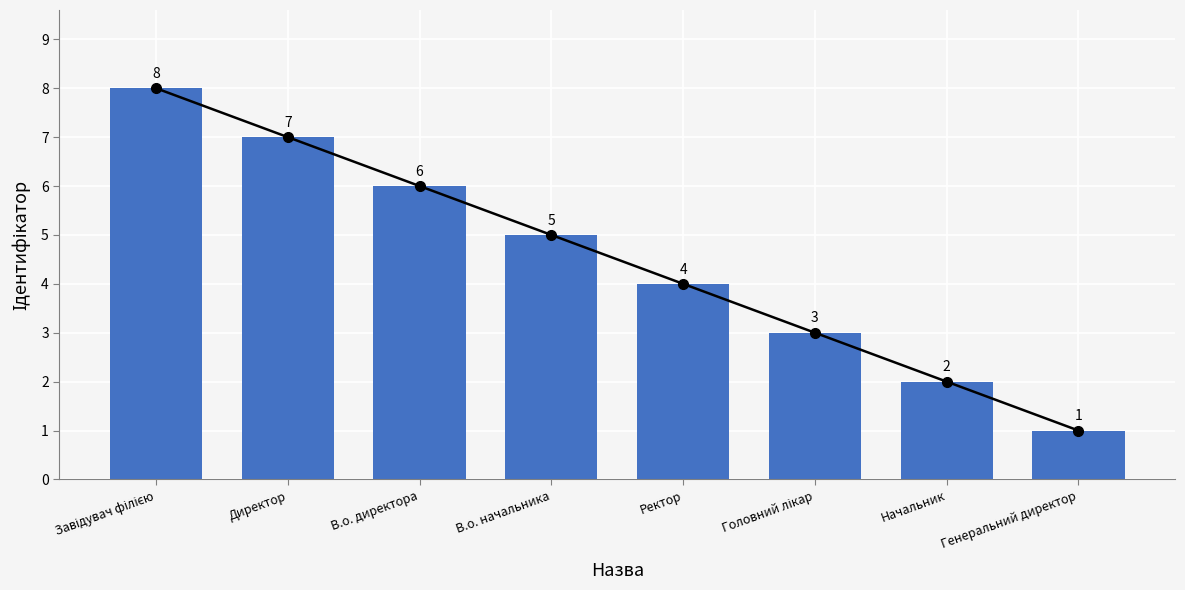

How many values exceed 5?

3